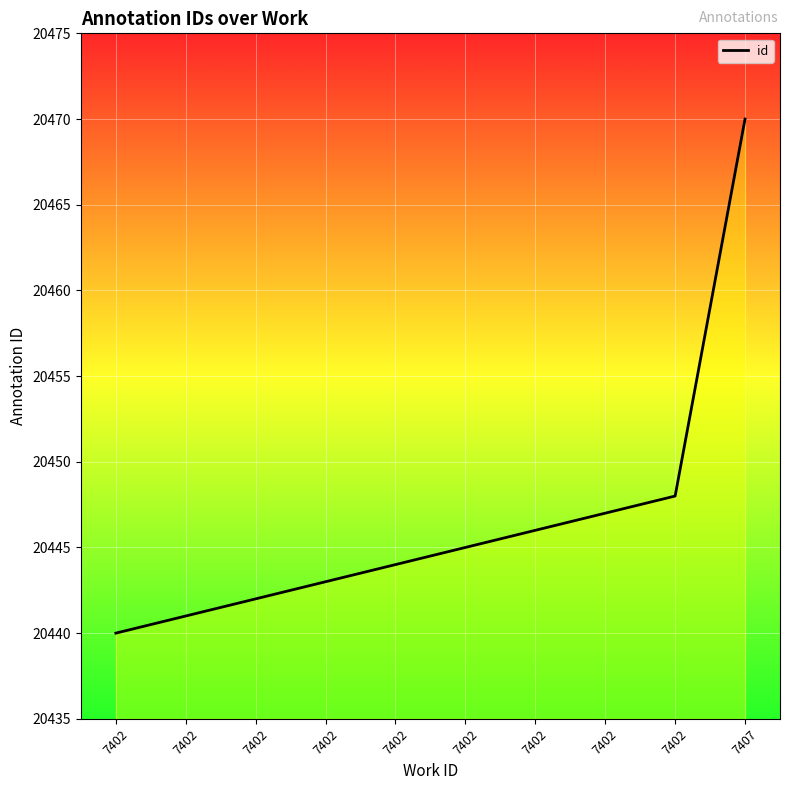

Rank the categories by value from highest to lowest.

7407, 7402, 7402, 7402, 7402, 7402, 7402, 7402, 7402, 7402